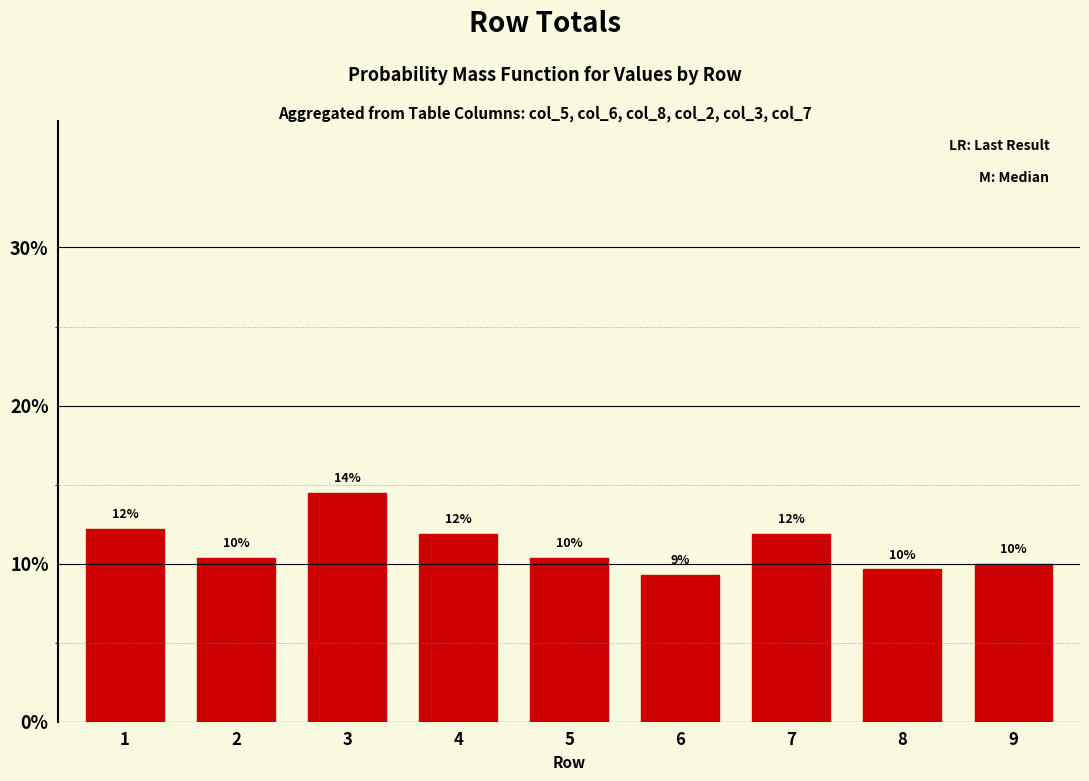

How many bars are there in total?

9